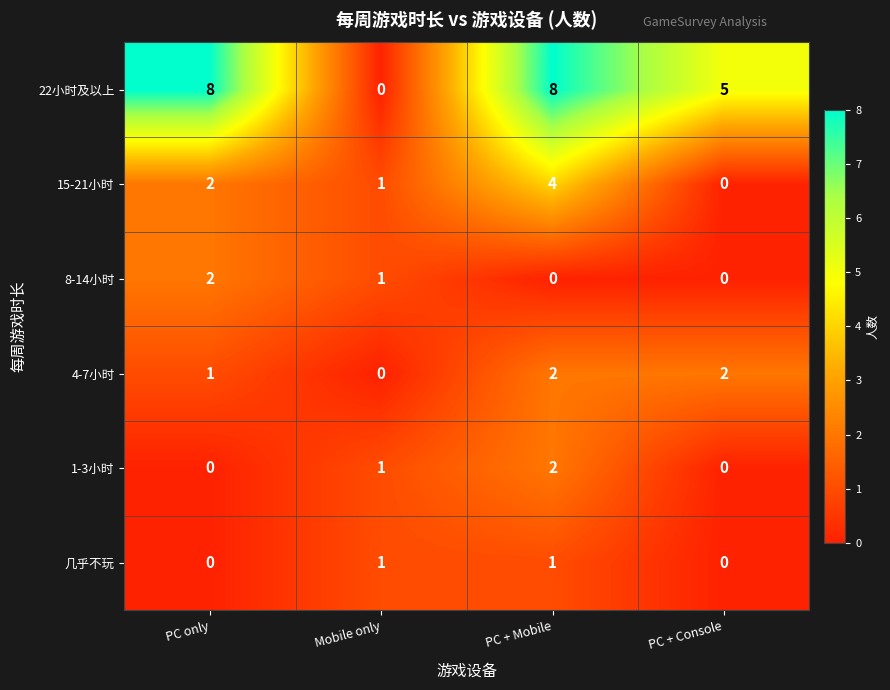

What is the sum of all 4-7小时 values?

5